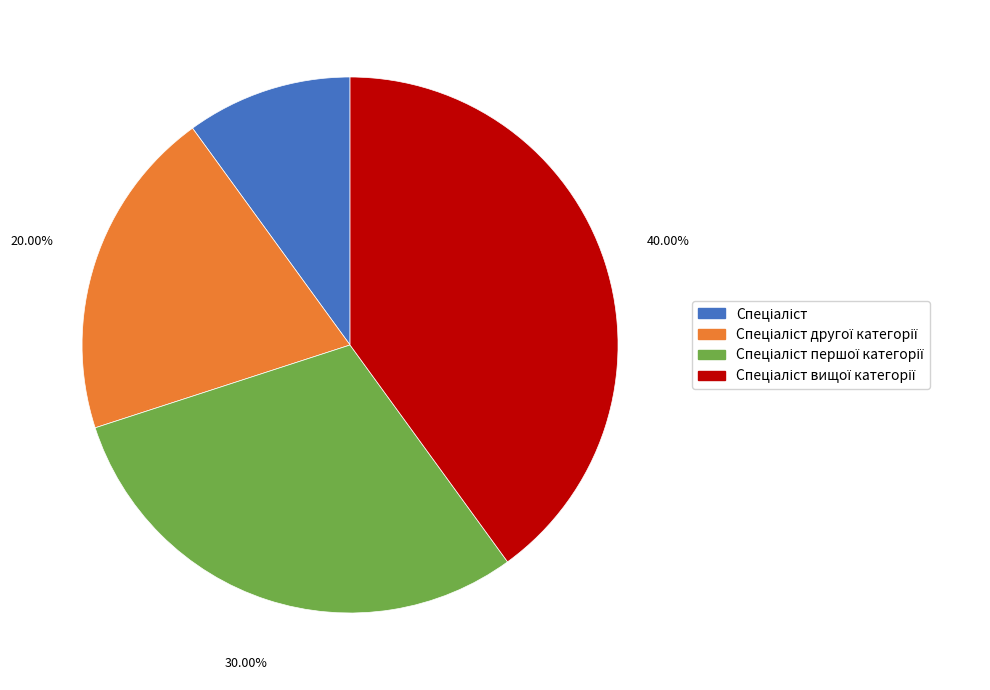

Count the number of slices in the pie.

4